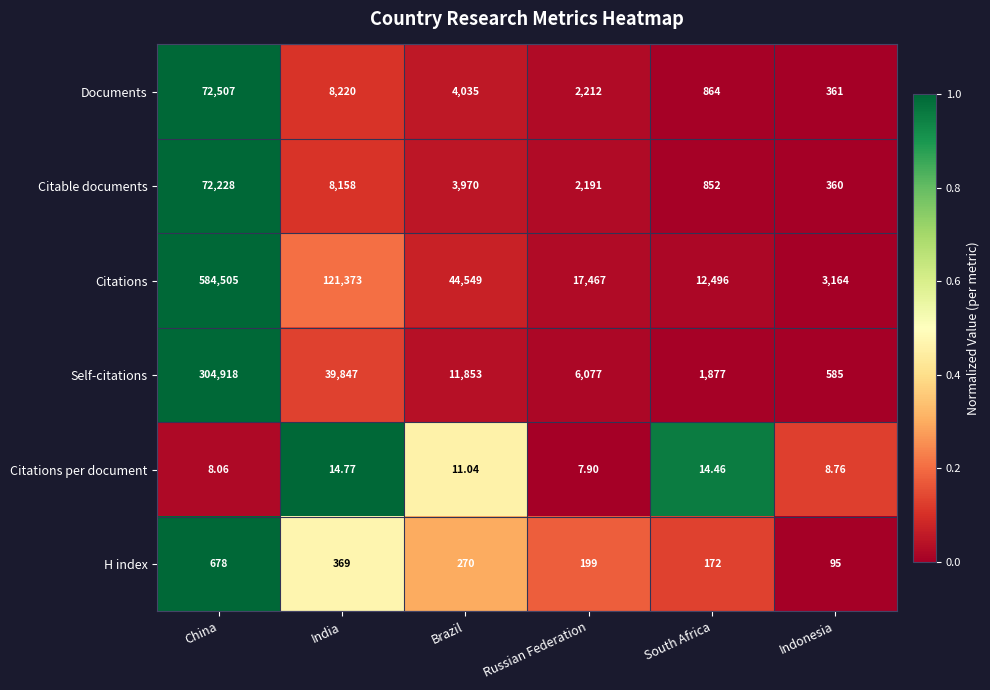

What is the total value across all series at Russian Federation?

28153.9